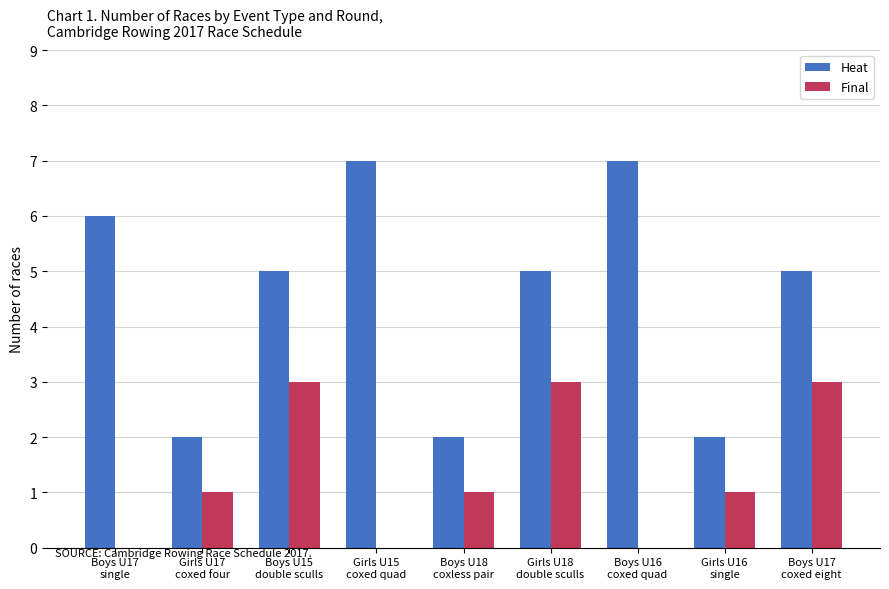

What is the highest value of the Final series?

3